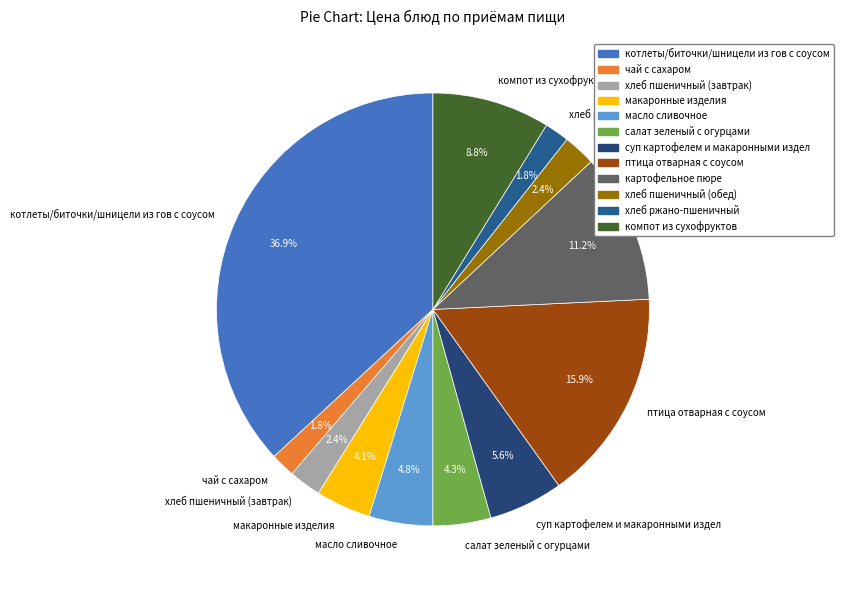

Combined, do хлеб пшеничный (завтрак) and компот из сухофруктов account for over 50%?

No